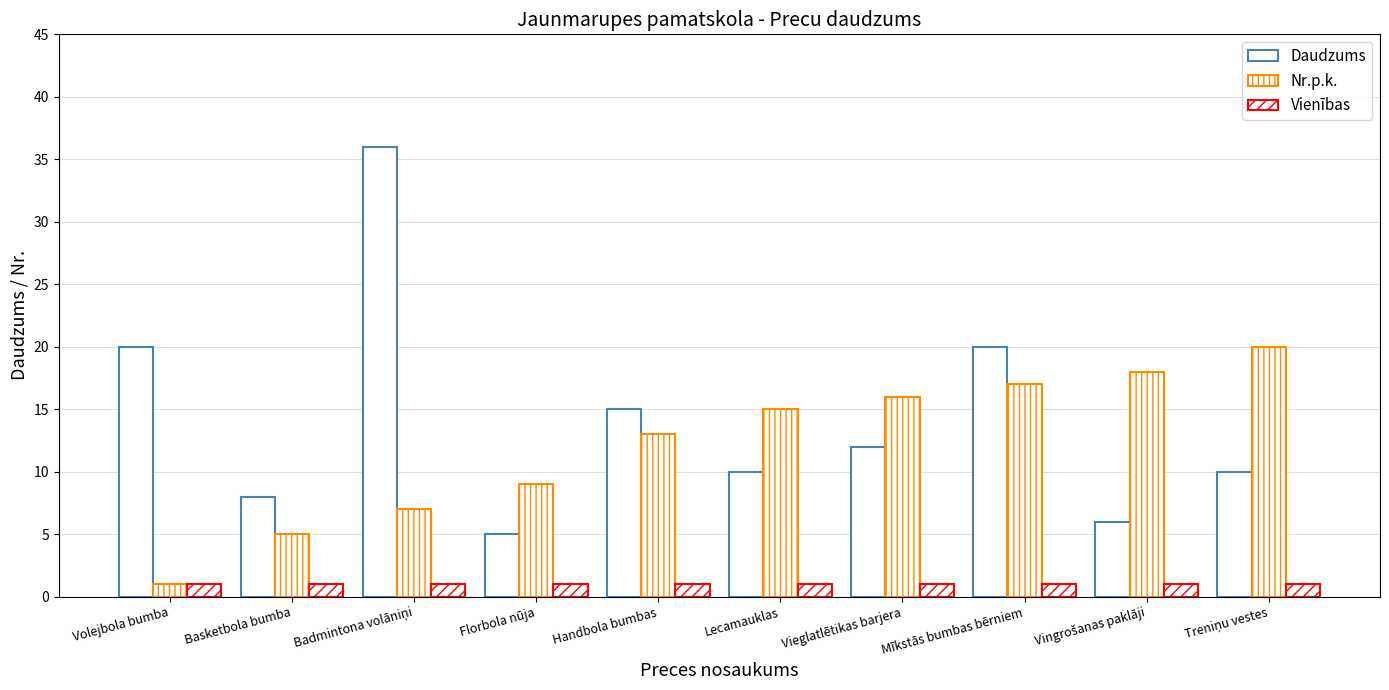

What is the smallest value displayed?

1